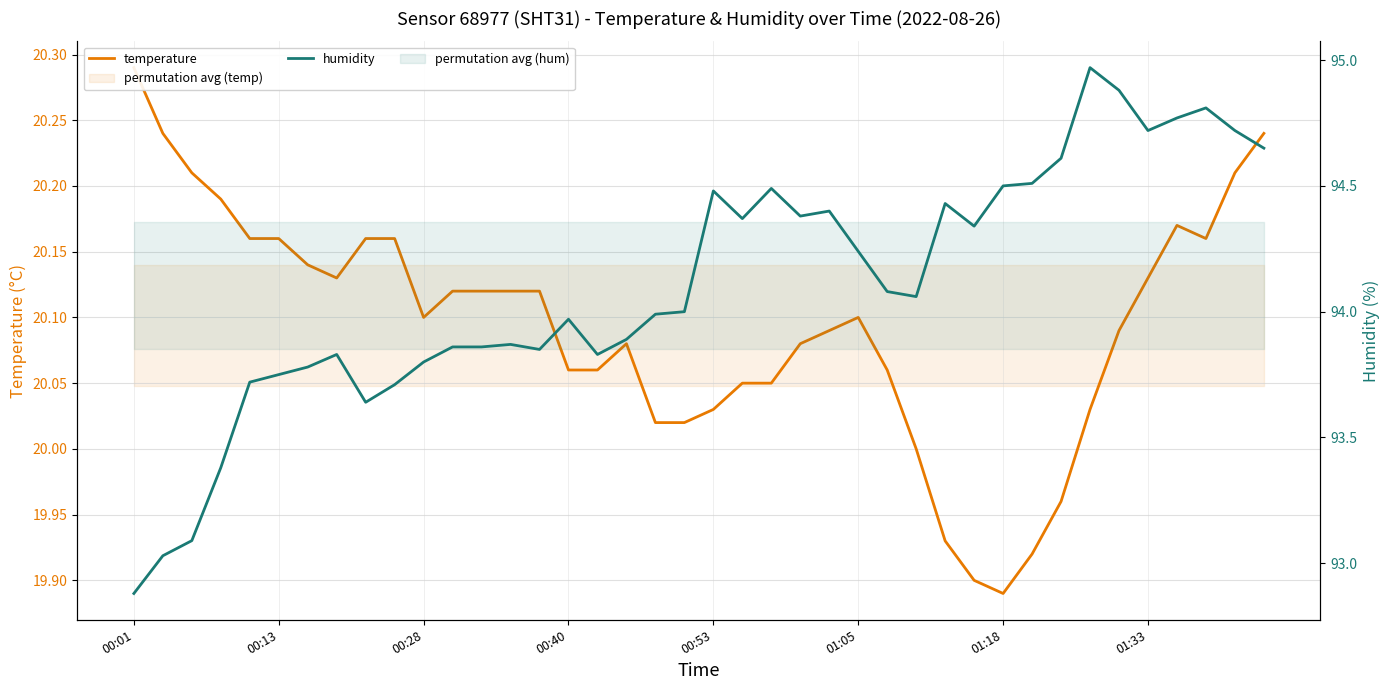

Reading left to right, what are all the values shown in this chart?

temperature: 20.3	20.2	20.2	20.2	20.2	20.2	20.1	20.1	20.2	20.2	20.1	20.1	20.1	20.1	20.1	20.1	20.1	20.1	20.0	20.0	20.0	20.1	20.1	20.1	20.1	20.1	20.1	20.0	19.9	19.9	19.9	19.9	20.0	20.0	20.1	20.1	20.2	20.2	20.2	20.2
humidity: 92.9	93.0	93.1	93.4	93.7	93.8	93.8	93.8	93.6	93.7	93.8	93.9	93.9	93.9	93.8	94.0	93.8	93.9	94.0	94.0	94.5	94.4	94.5	94.4	94.4	94.2	94.1	94.1	94.4	94.3	94.5	94.5	94.6	95.0	94.9	94.7	94.8	94.8	94.7	94.7